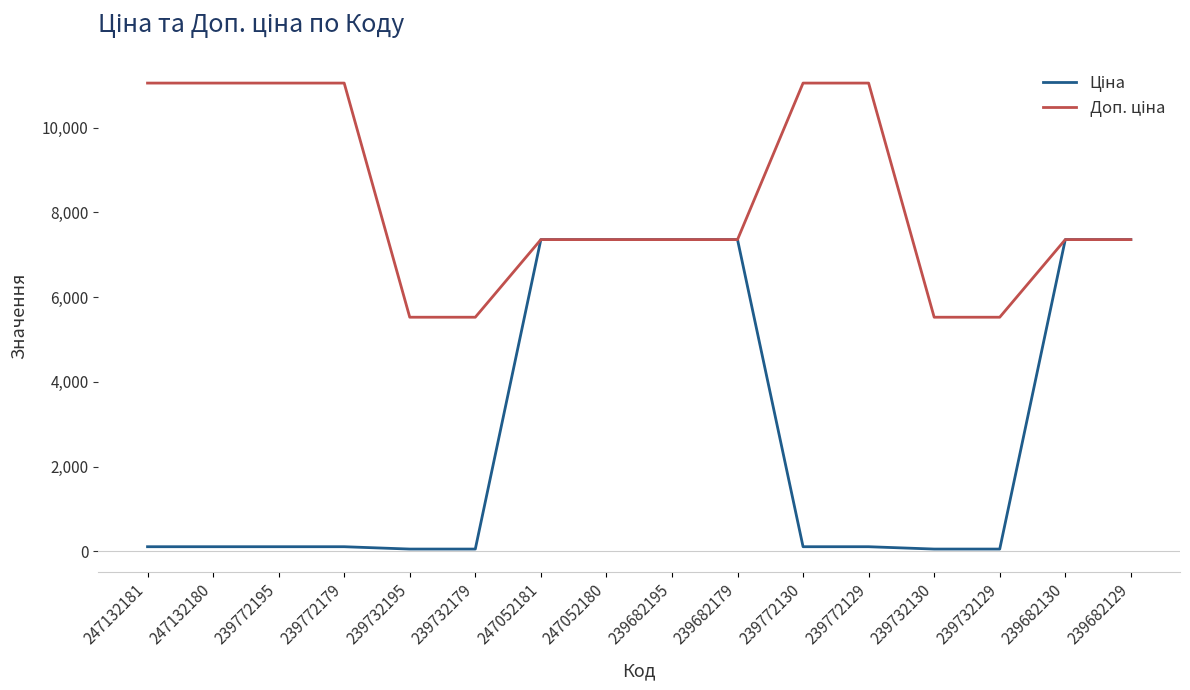

What is the total value across all series at 239682129?

14720.4